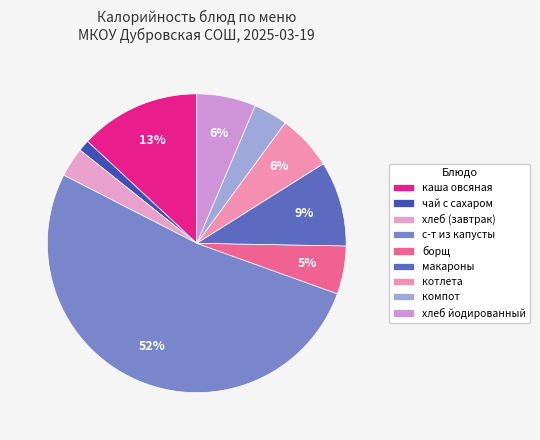

What is the total percentage of хлеб йодированный and котлета?

12.4%